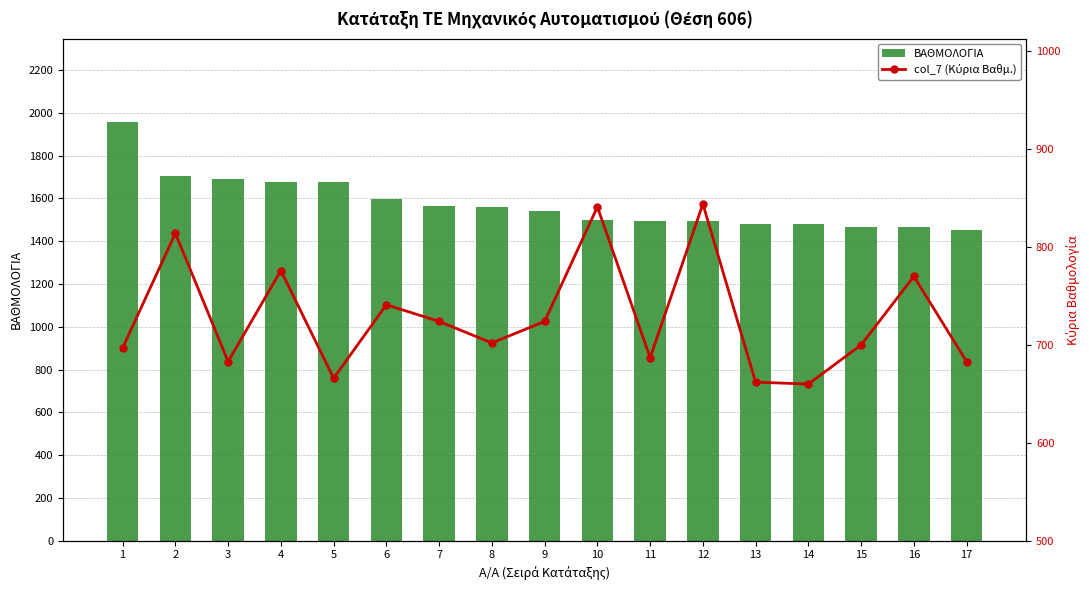

Is it true that ΒΑΘΜΟΛΟΓΙΑ equals 2657 at 14?

False